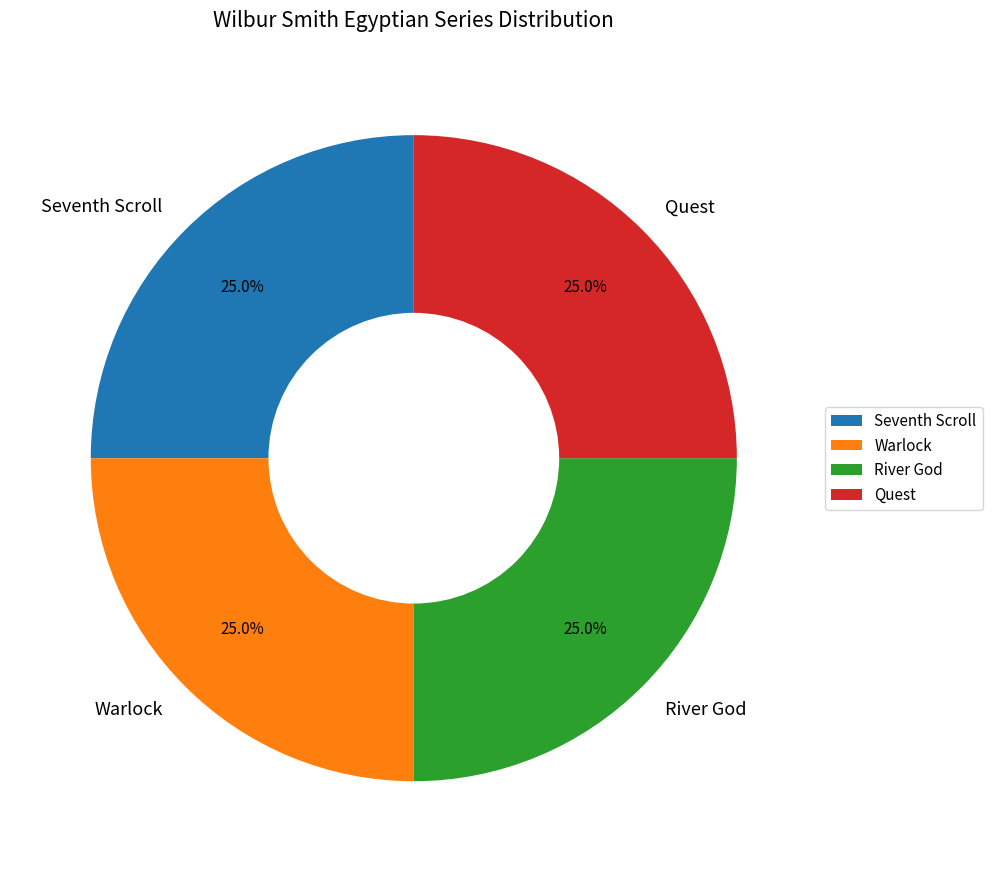

Approximately how many times larger is the value at Seventh Scroll compared to Warlock?

1.0